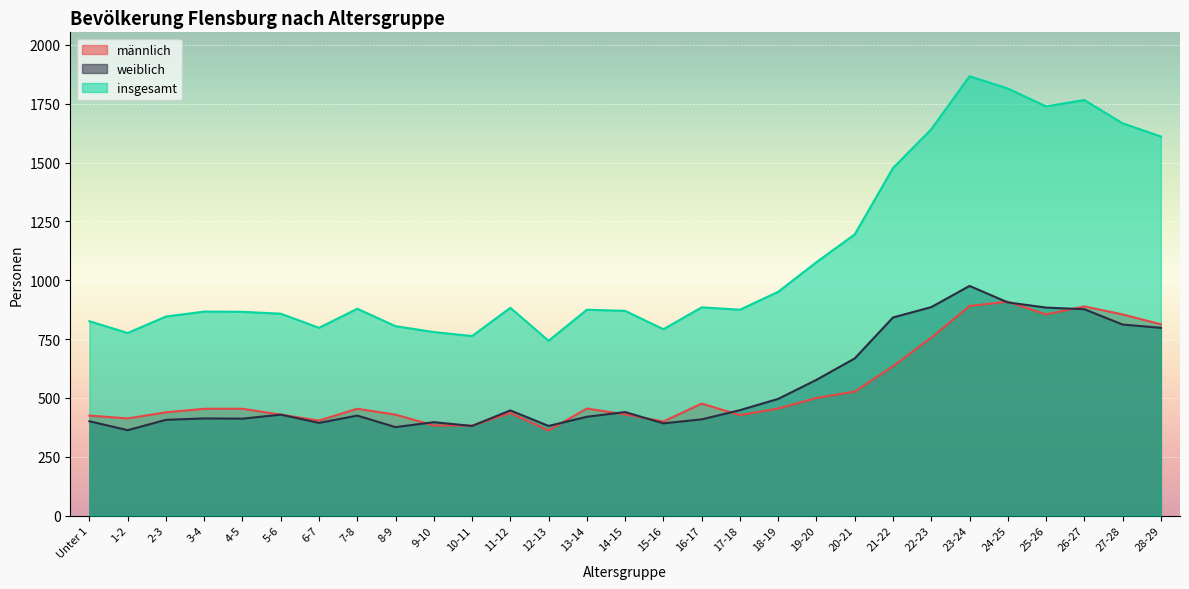

What is the difference between the männlich values at 11-12 and 20-21?

91